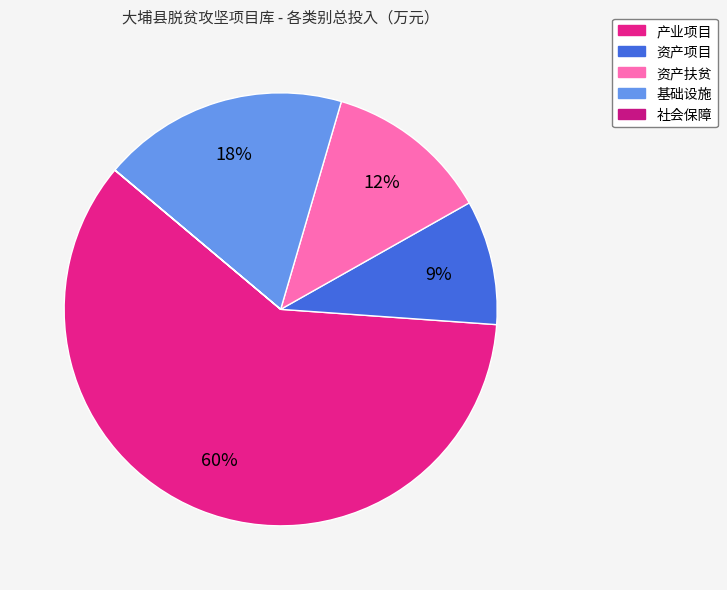

Does 资产项目 account for over 50% of the chart?

No